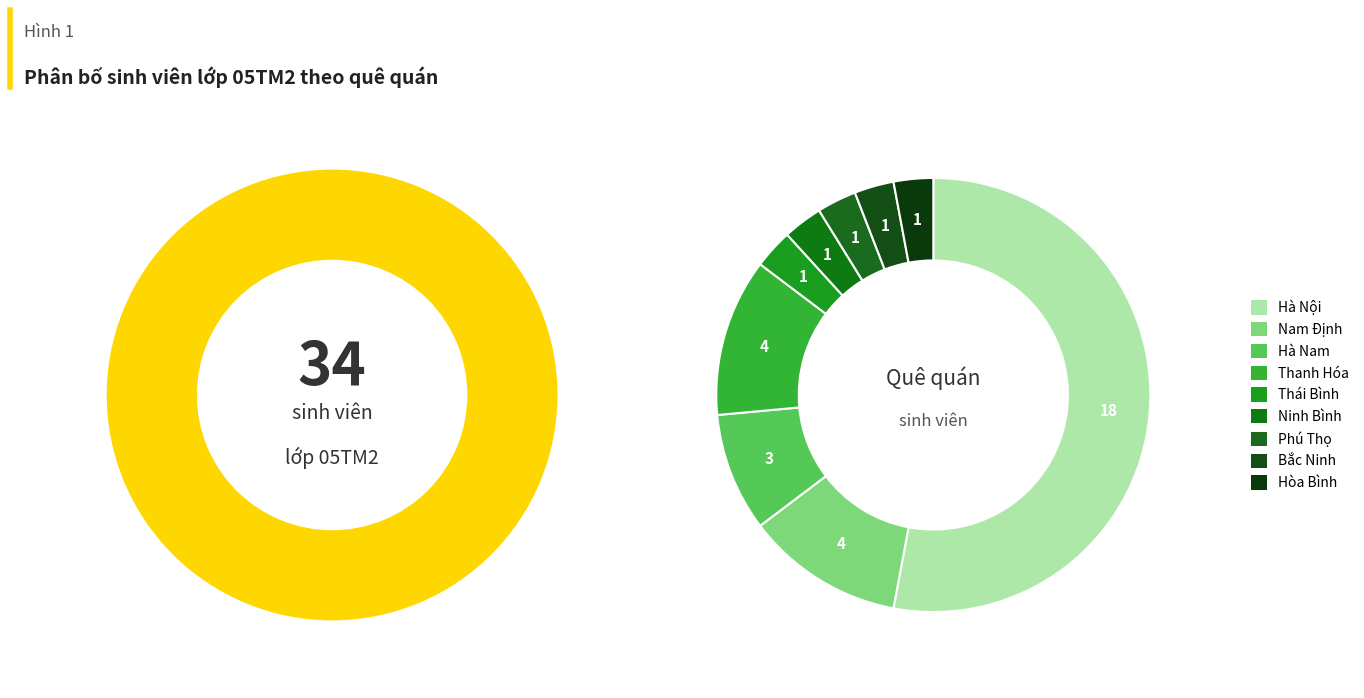

What percentage is the Bắc Ninh slice, to the nearest percent?

3%